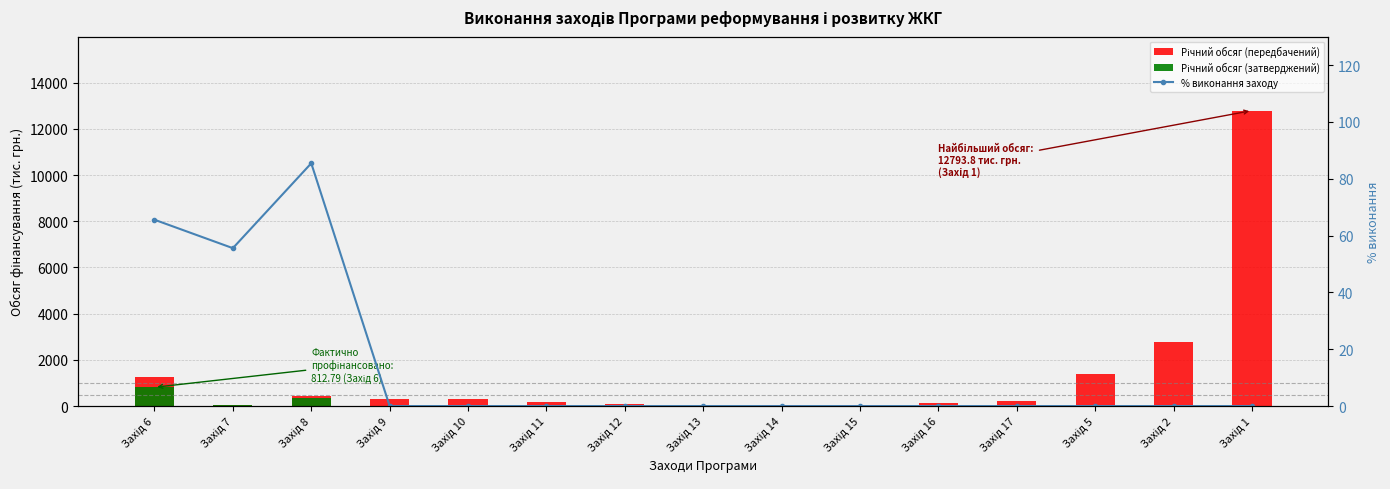

What is the difference between the second highest and second lowest values in the Річний обсяг (передбачений) series?

2733.7